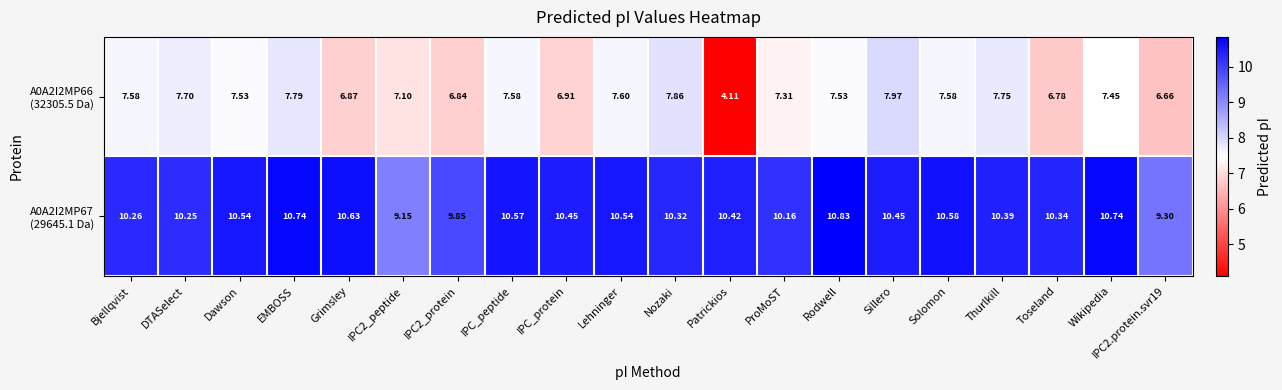

Which label corresponds to the smallest value in the chart?

Patrickios